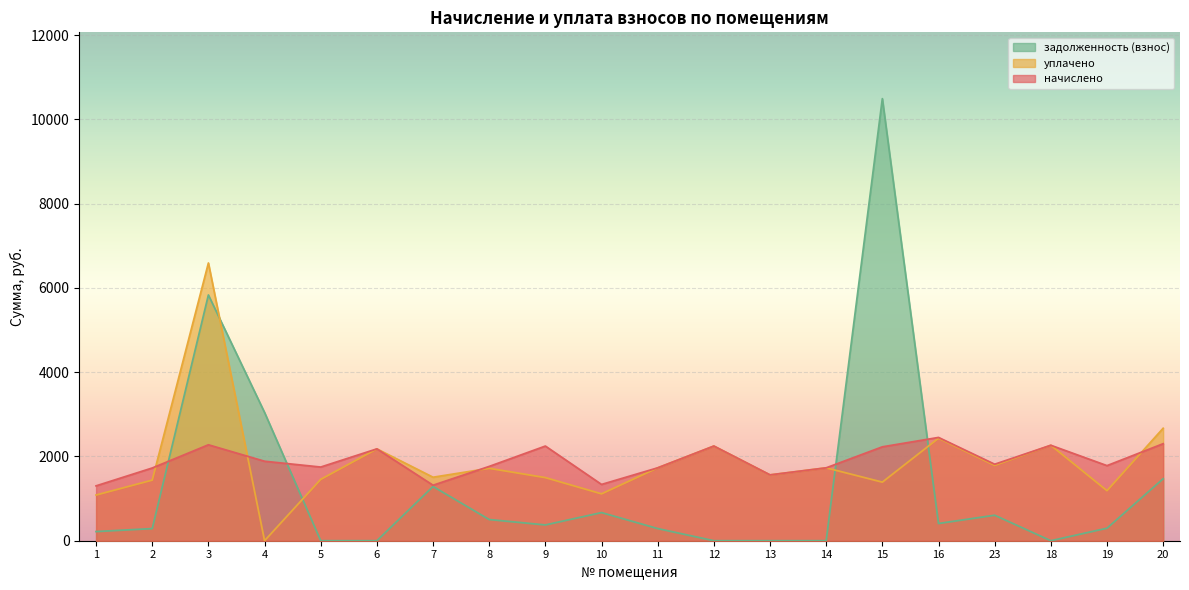

Does the chart display data point markers on the line(s)?

No